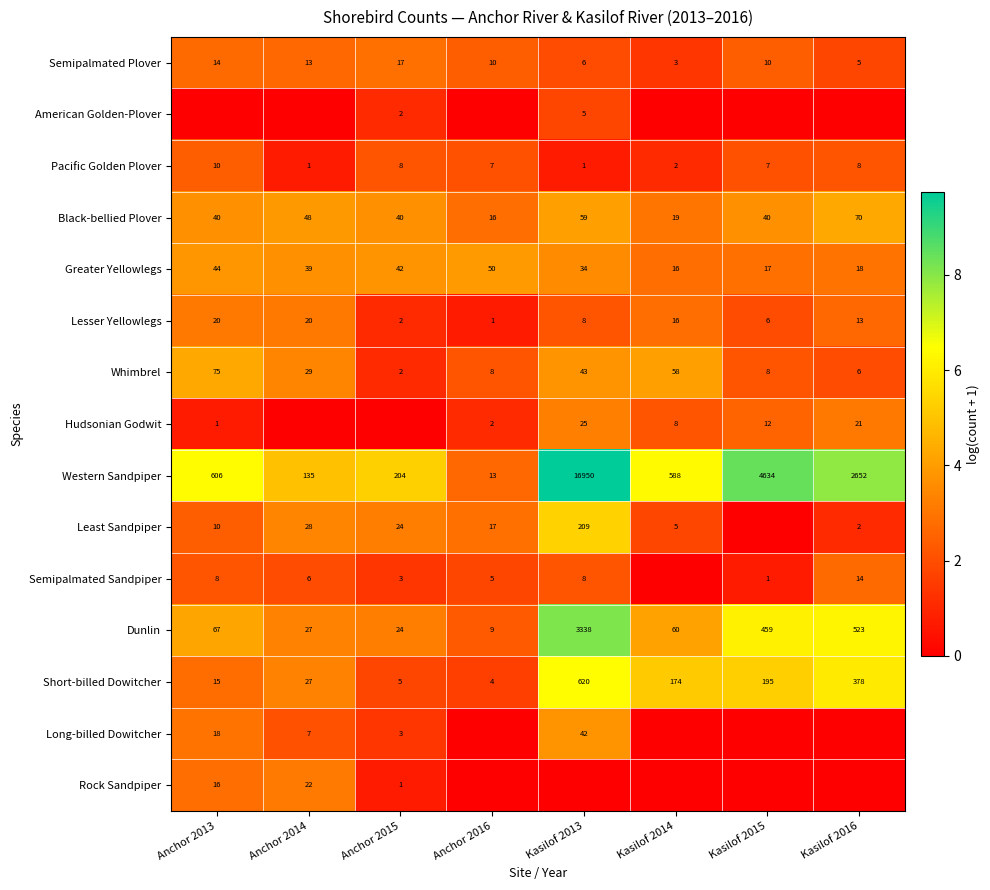

True or false: Semipalmated Sandpiper has a value of 0.2 at Kasilof 2015.

False